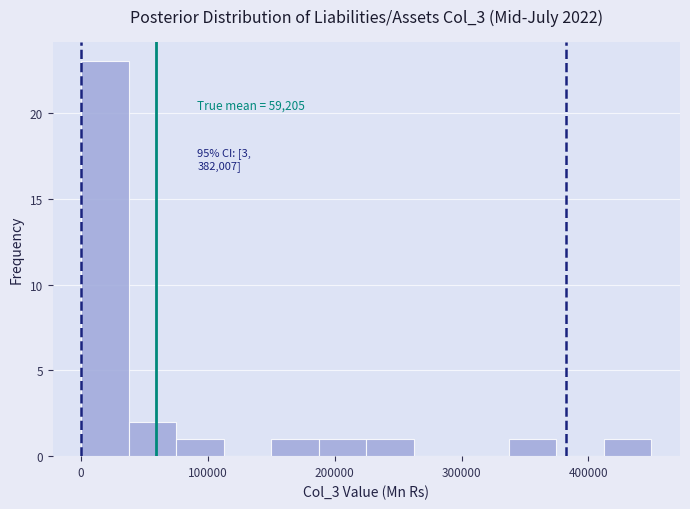

Read against the x-axis, roughly where is the centre of the tallest bar?

20000